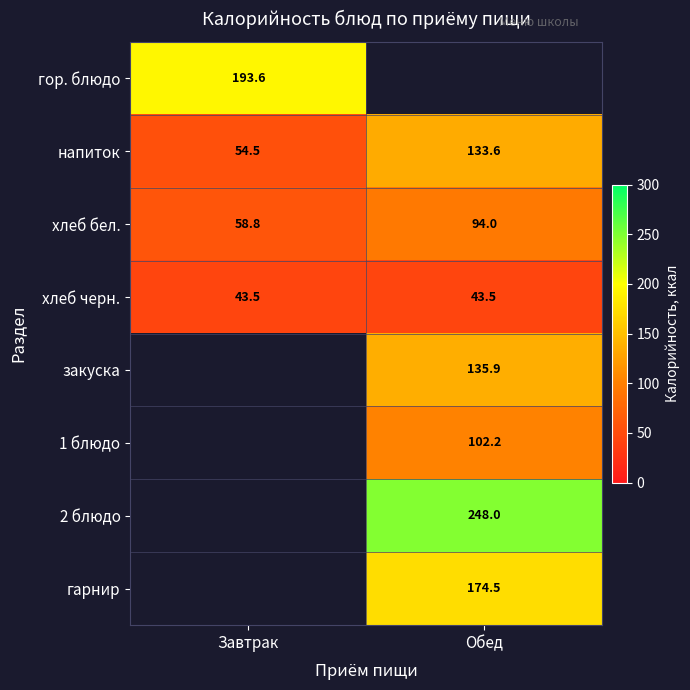

Which category has the highest value across all series?

Обед